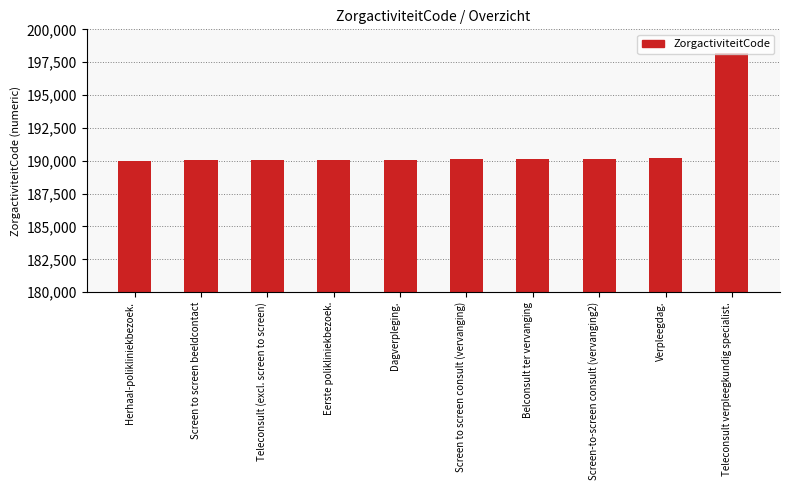

Approximately how many times larger is the value at Screen to screen beeldcontact compared to Teleconsult verpleegkundig specialist.?

1.0